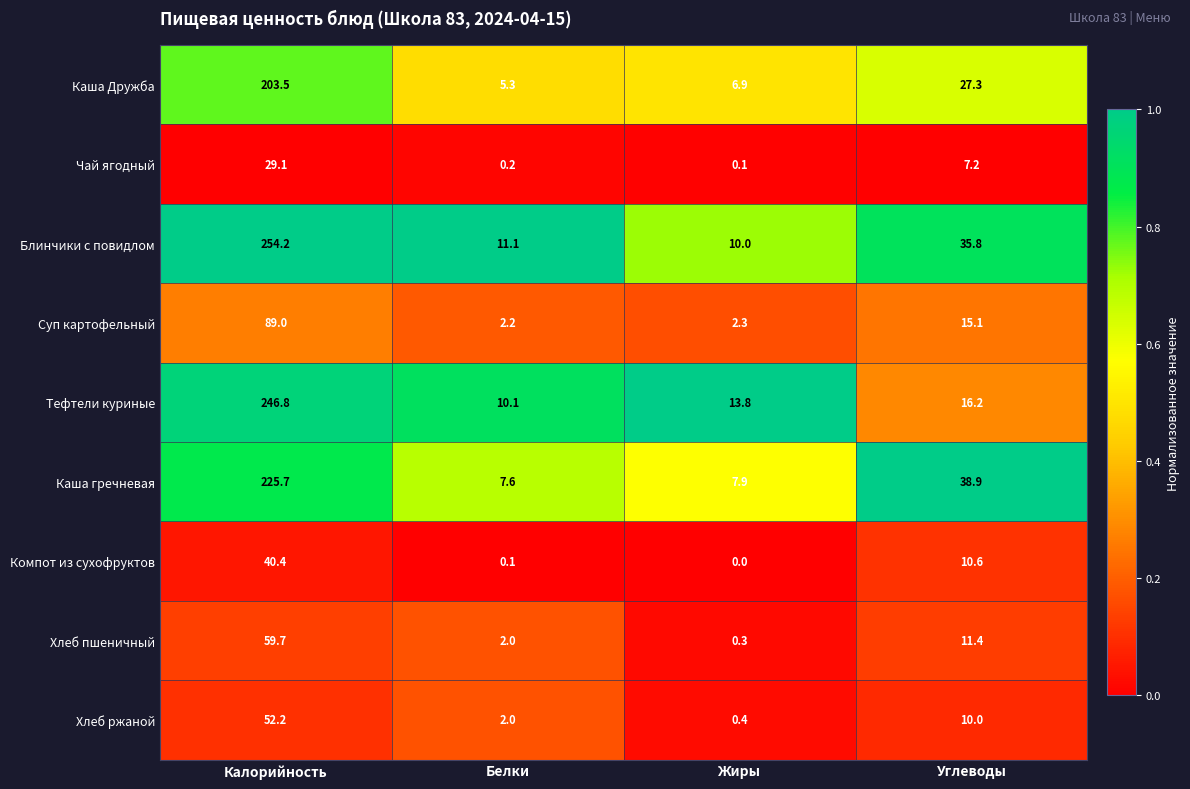

How many distinct data groups are displayed?

9